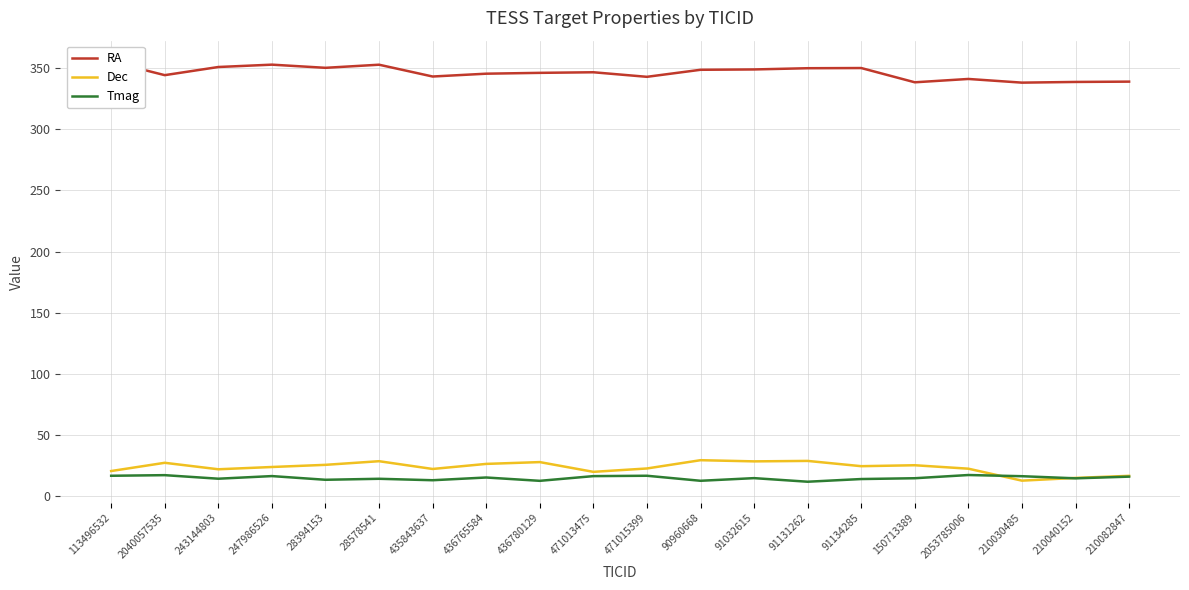

What is the average value of the RA series?

346.4